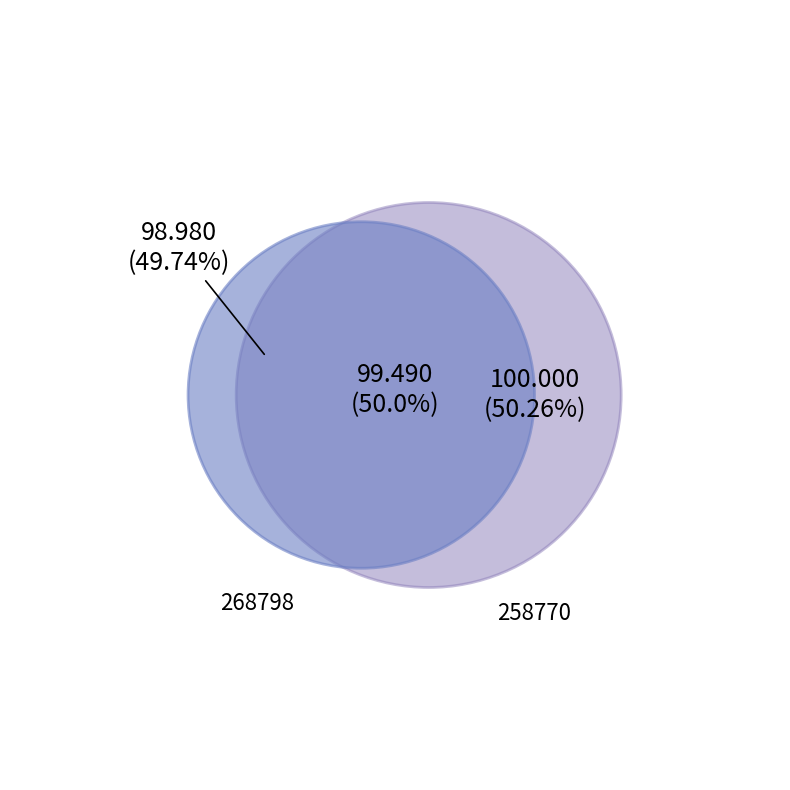

What is the total percentage of 268798 and 258770?

100.0%